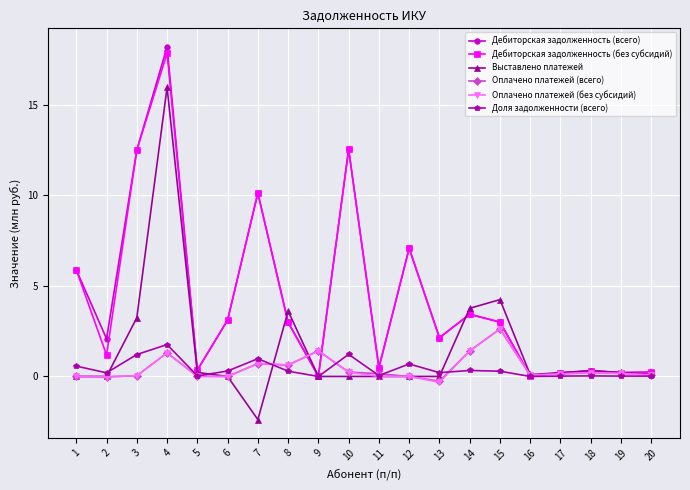

True or false: Доля задолженности (всего) has a value of 0.7 at 12.

True